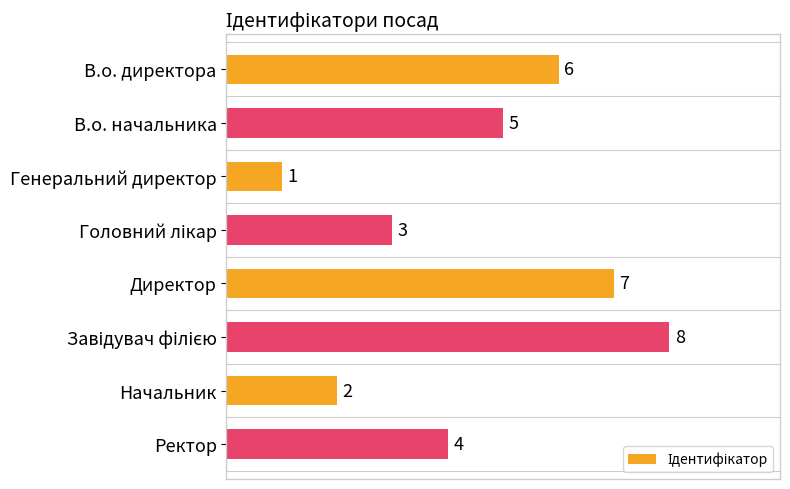

What is the sum of all values?

36